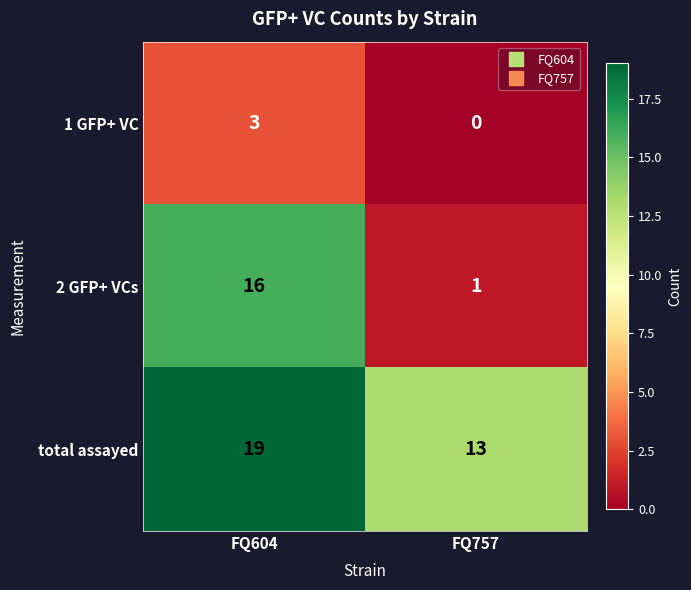

Which category has the lowest value in the 2 GFP+ VCs series?

FQ757